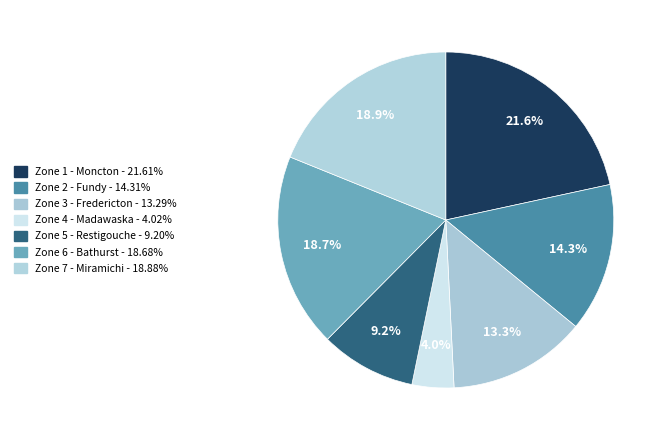

Which has a higher value, Zone 7 - Miramichi or Zone 5 - Restigouche?

Zone 7 - Miramichi